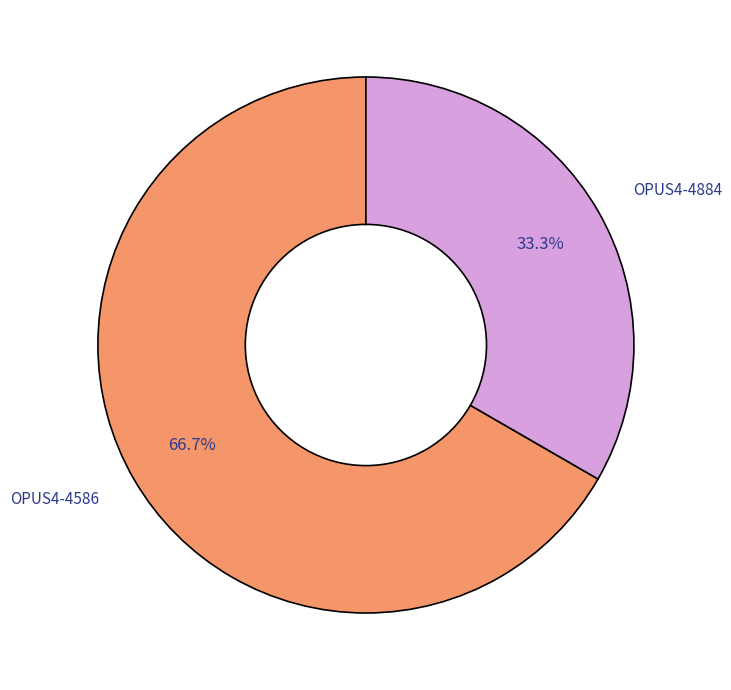

To the nearest percent, what percentage of the pie is OPUS4-4884?

33%